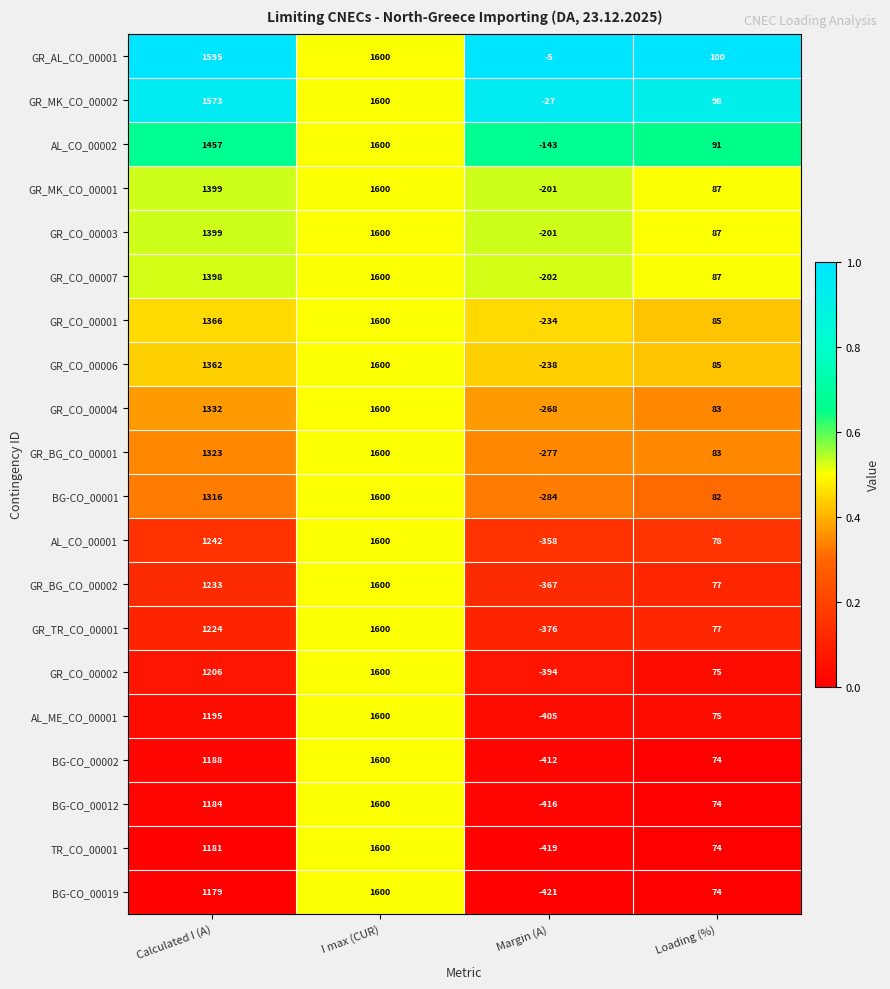

Which series has the widest spread of values?

BG-CO_00019